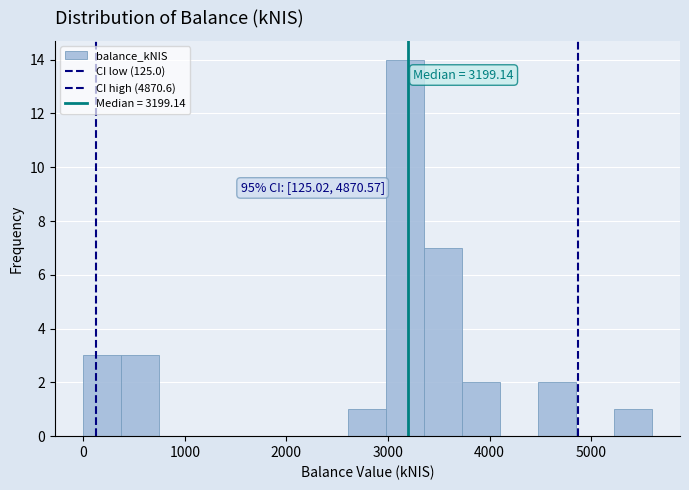

Around what value on the x-axis is the tallest bar? Give the approximate position of its centre, as read against the axis.

3200